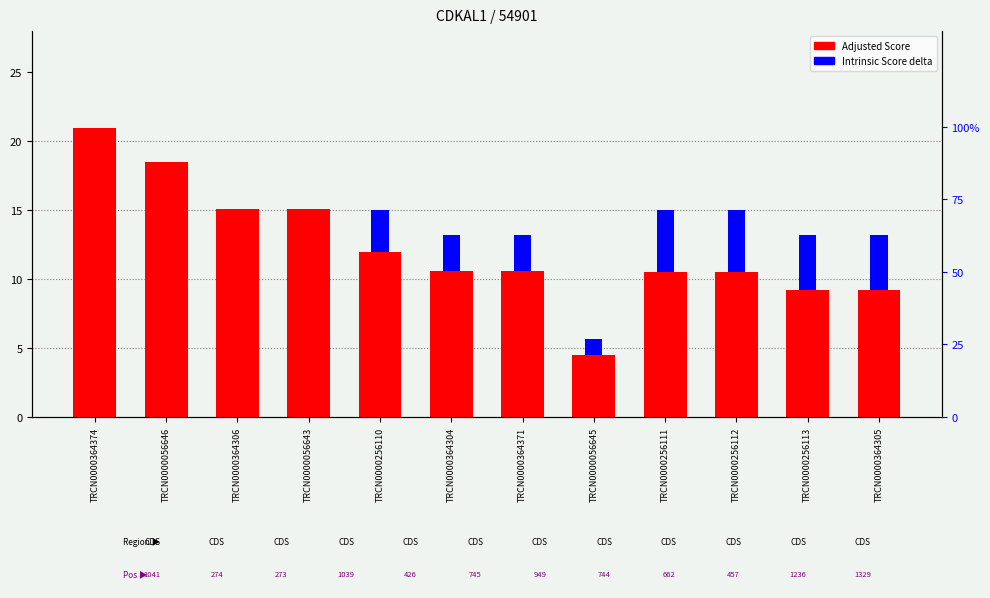

What is the difference between the maximum and minimum values in the Intrinsic Score delta series?

4.5